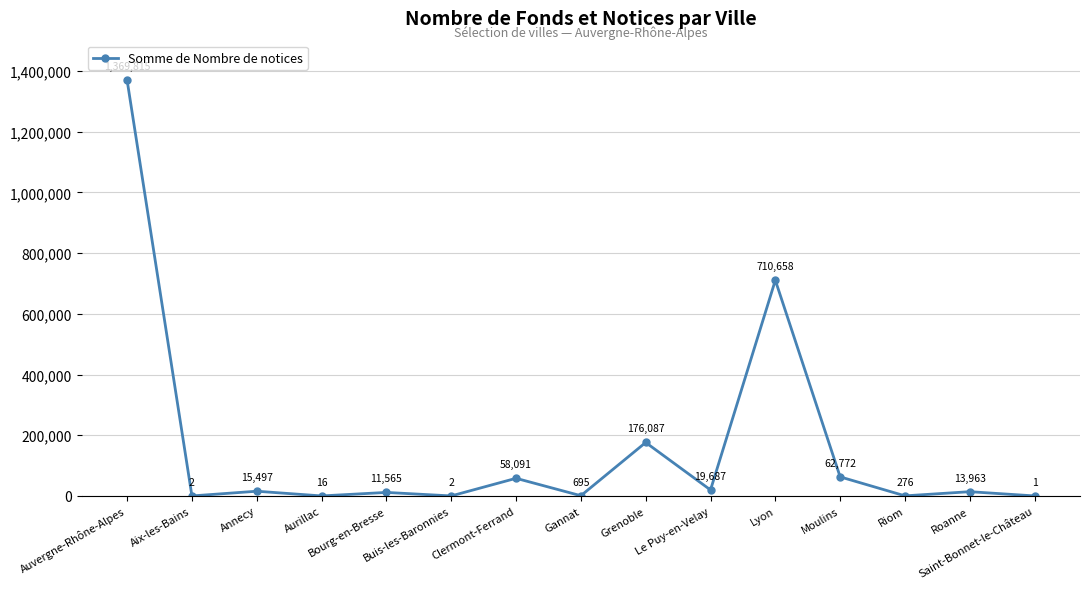

Is this an area chart (filled region under the line)?

No